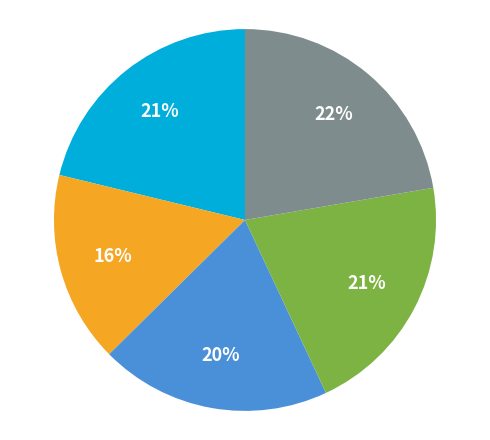

Is there a majority slice in this chart?

No